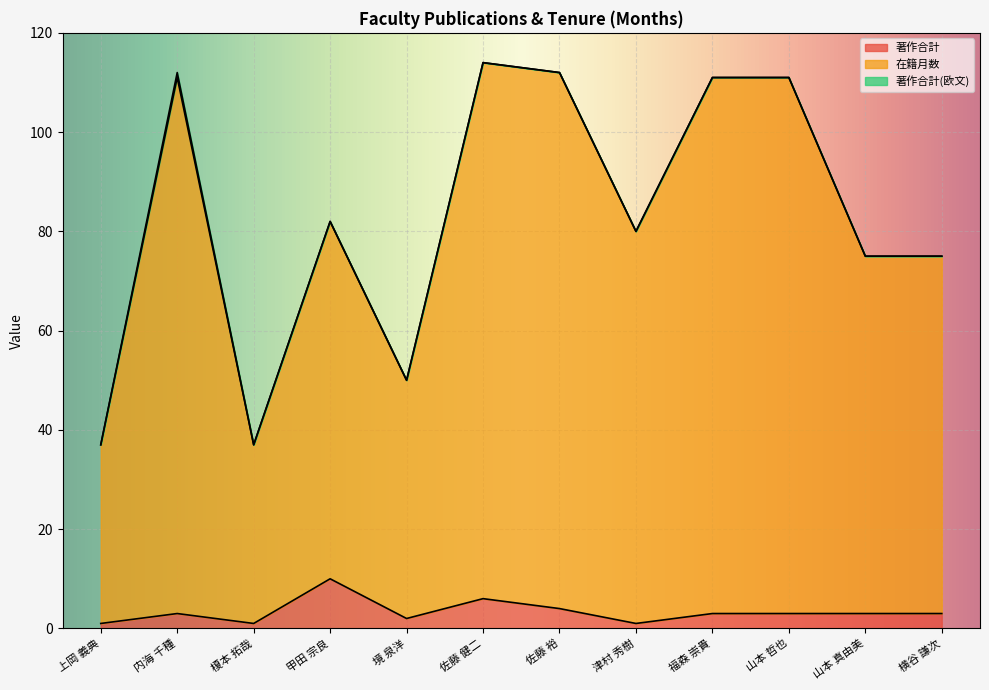

At which label does 在籍月数 reach its minimum?

上岡 義典